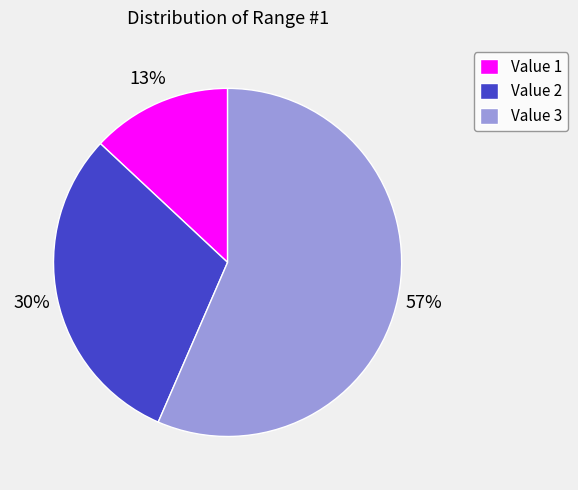

Count the number of slices in the pie.

3